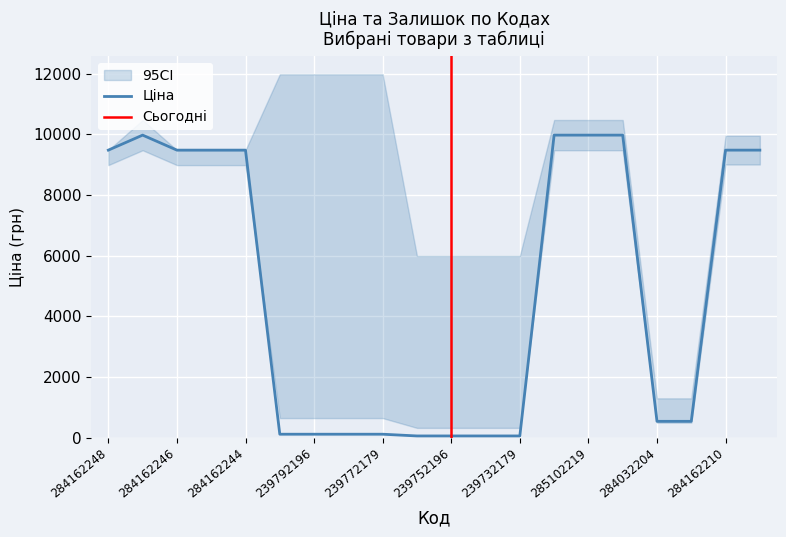

What is the maximum value for Ціна?

9975.0